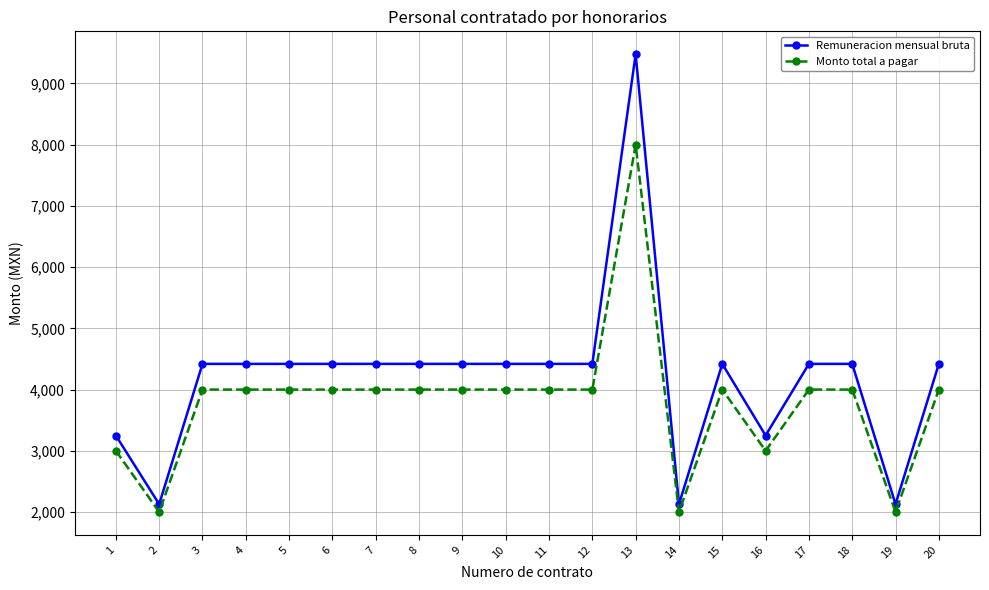

Which series has the largest total across all categories?

Remuneracion mensual bruta